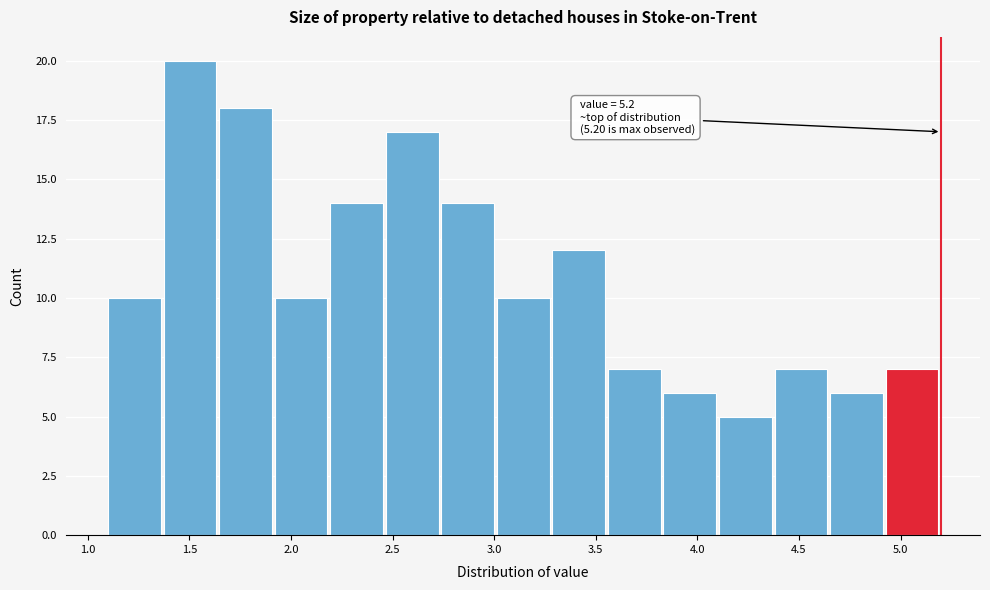

Which range on the x-axis has the tallest bar?

1.35 to 1.65